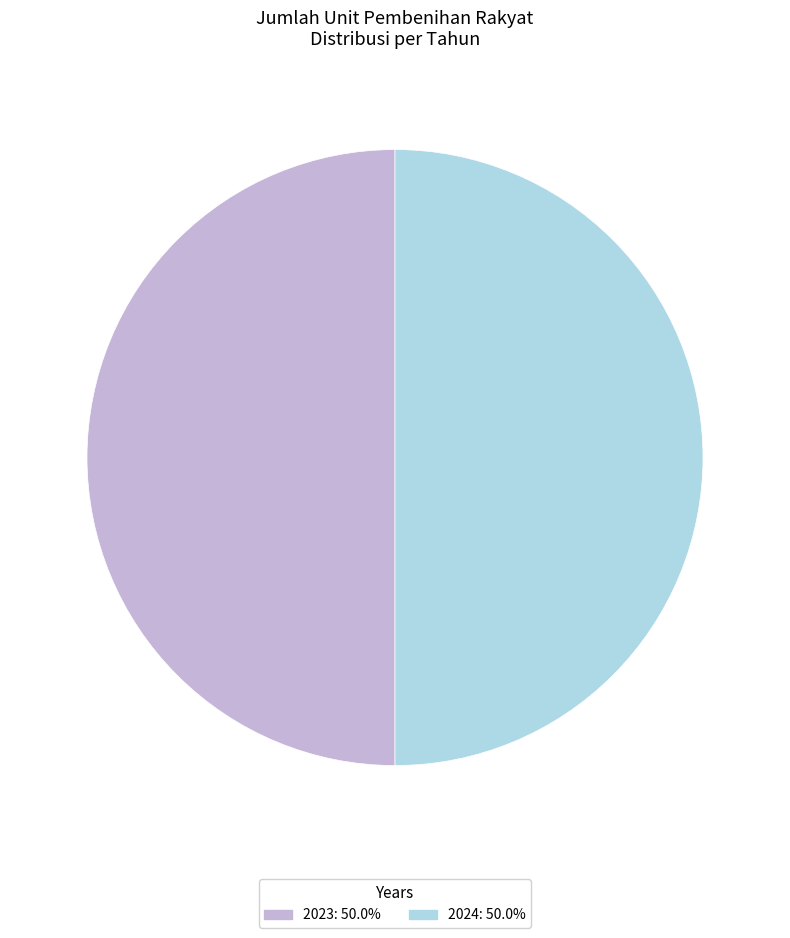

Count the number of slices in the pie.

2